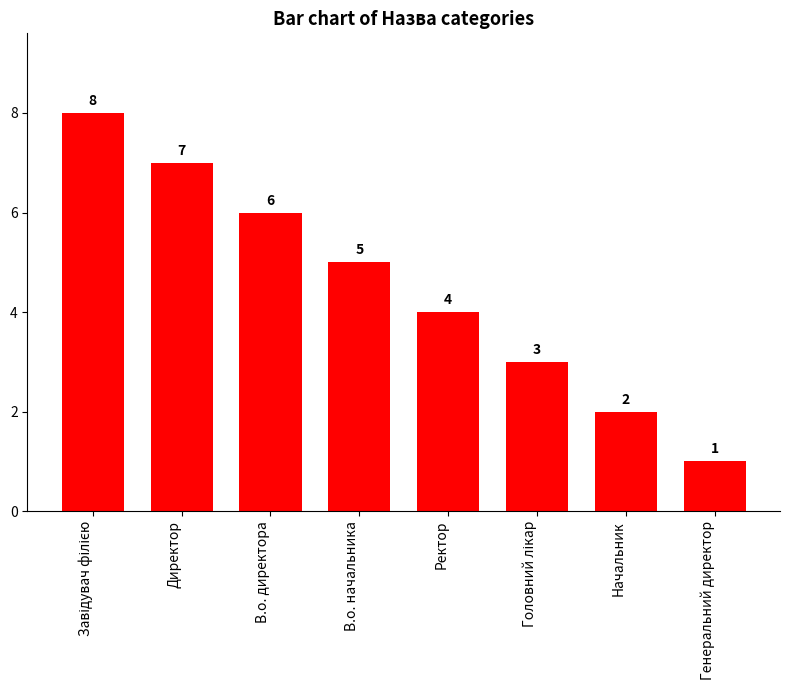

Which category has the lowest value across all series?

Генеральний директор